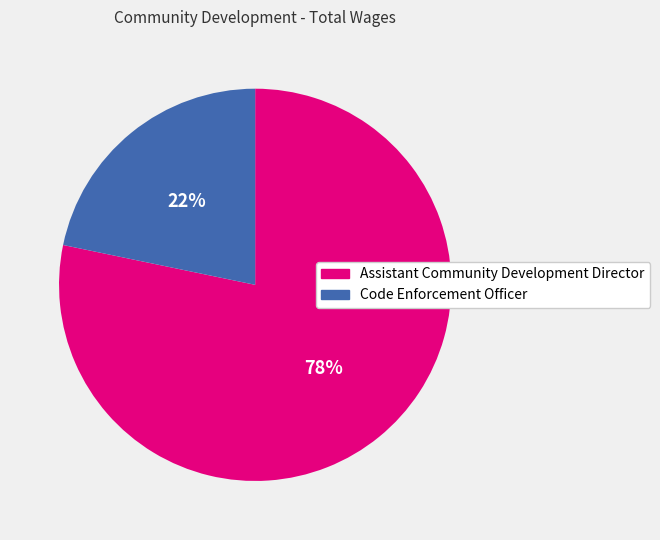

Is the sum of Assistant Community Development Director and Code Enforcement Officer greater than half?

Yes